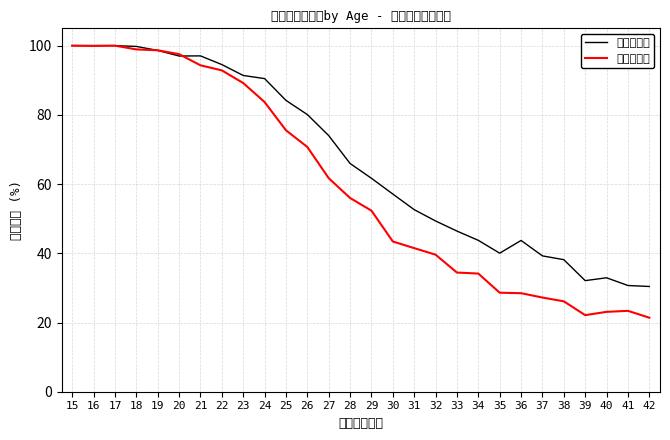

What is the average value of the 未婚（男） series?

66.8